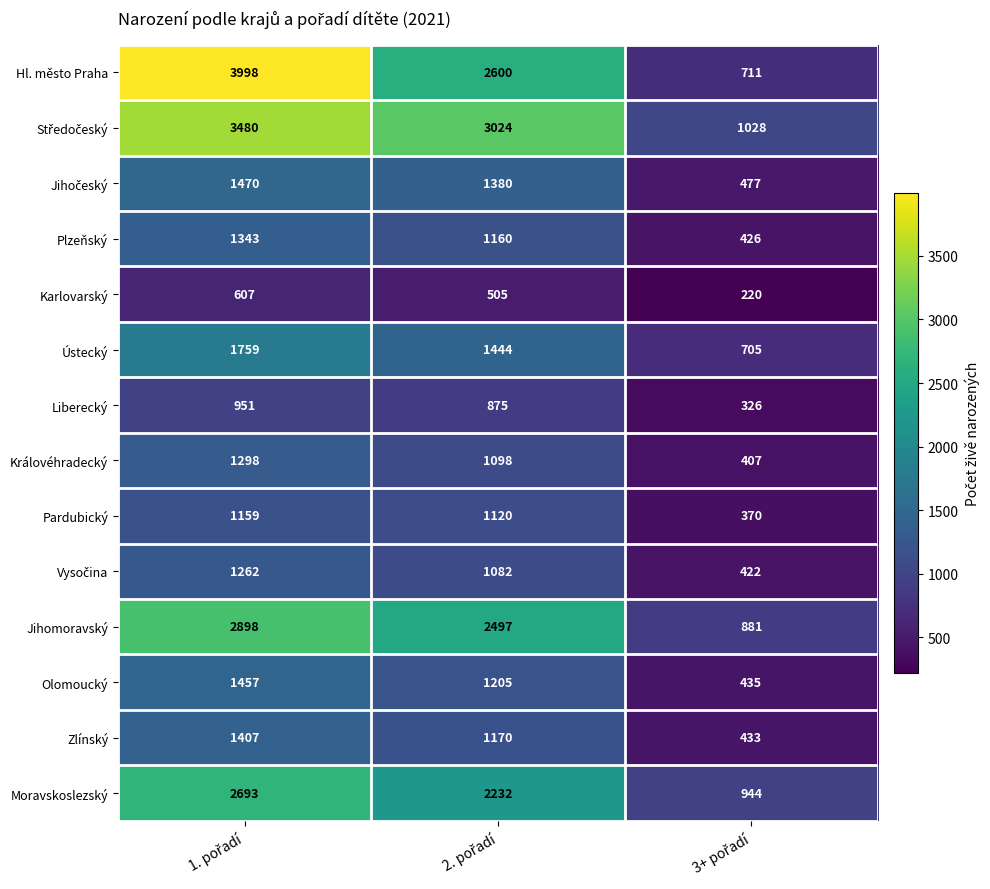

At how many categories does at least one series exceed 867?

3